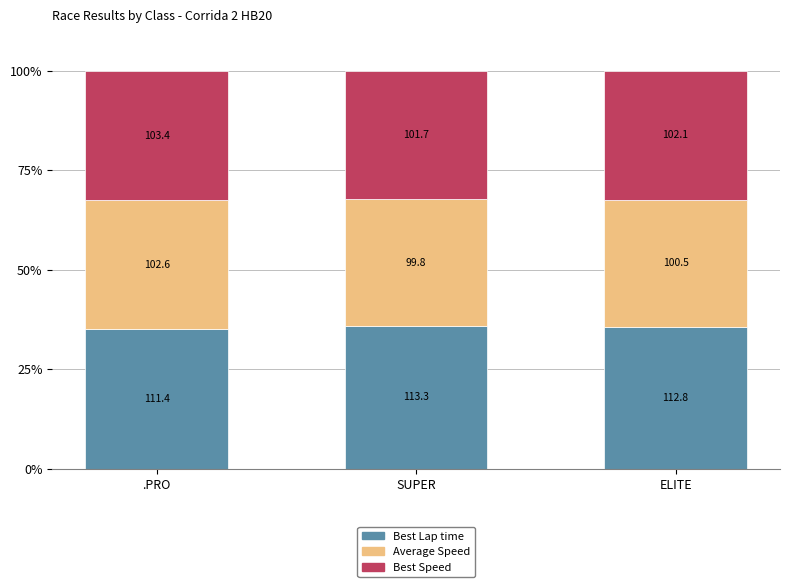

Which series has the largest range (max minus min)?

Best Lap time